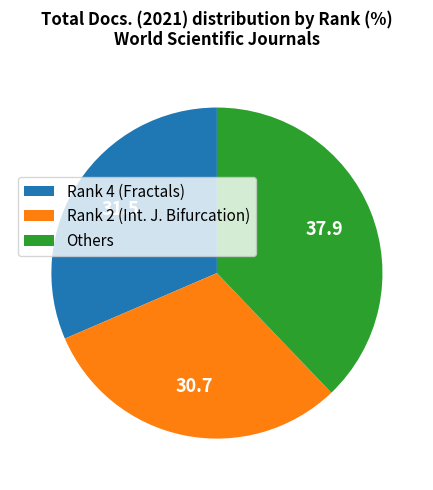

Rank the categories by value from lowest to highest.

Rank 2 (Int. J. Bifurcation), Rank 4 (Fractals), Others